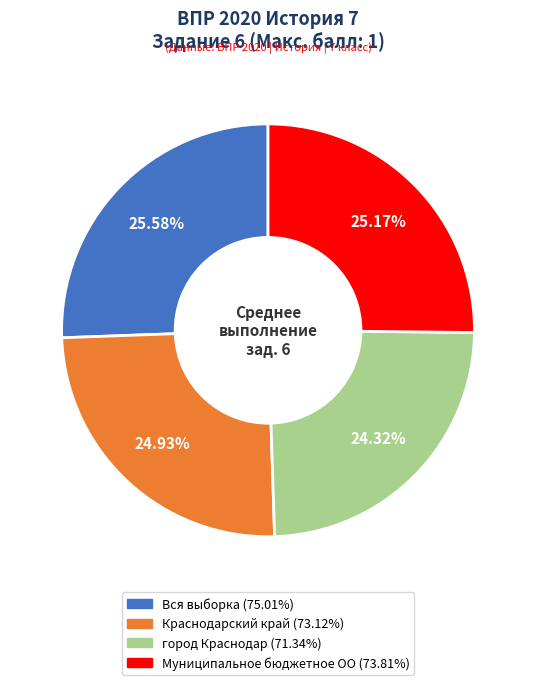

True or false: Вся выборка accounts for 26% of the total.

True